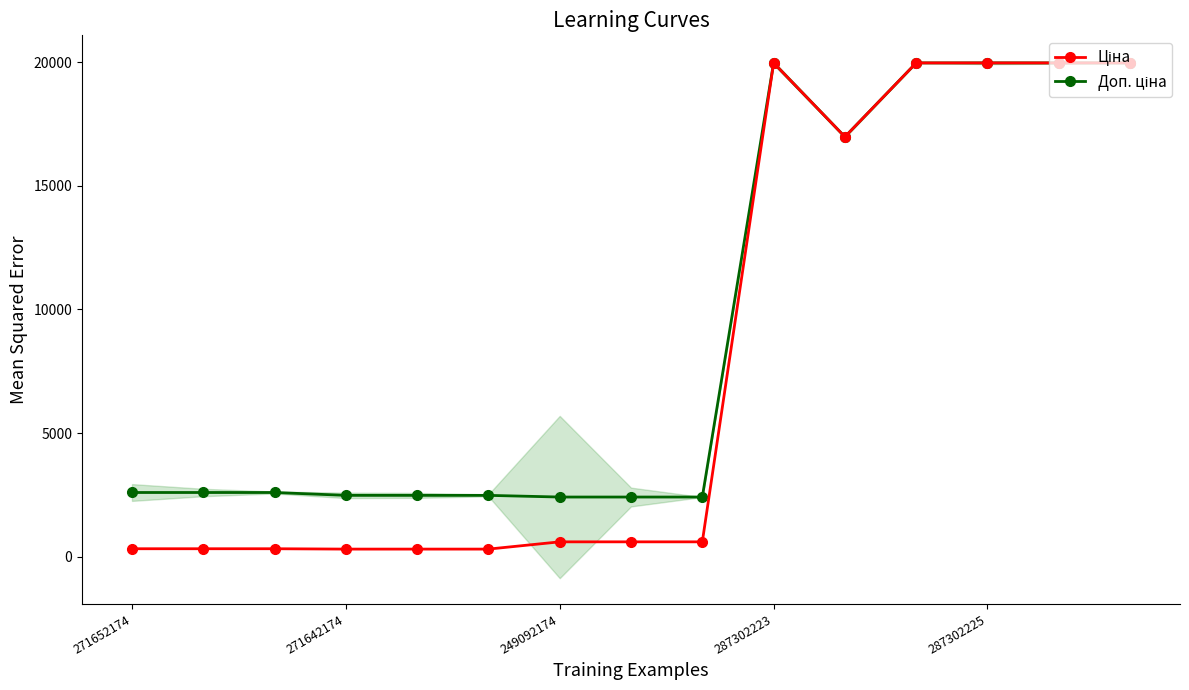

The Доп. ціна series shows 8864.4 at 10. True or false?

False